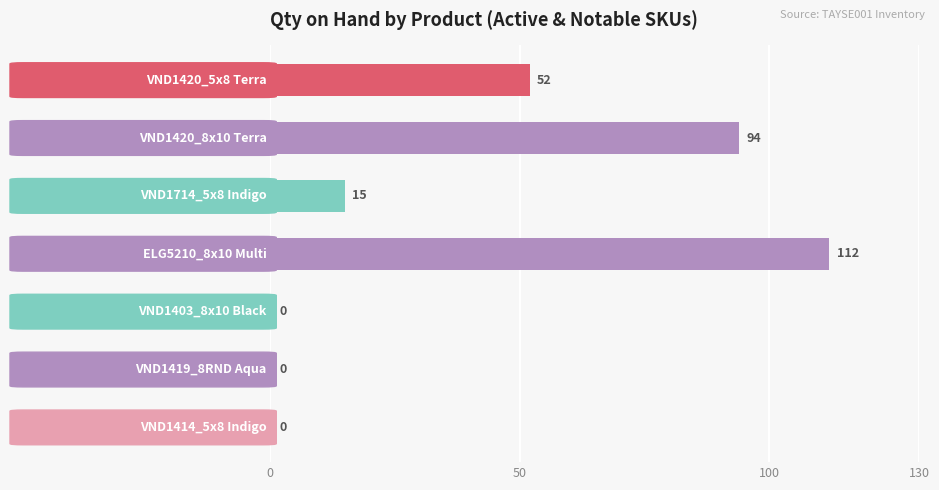

How many values are between 0 and 94?

6